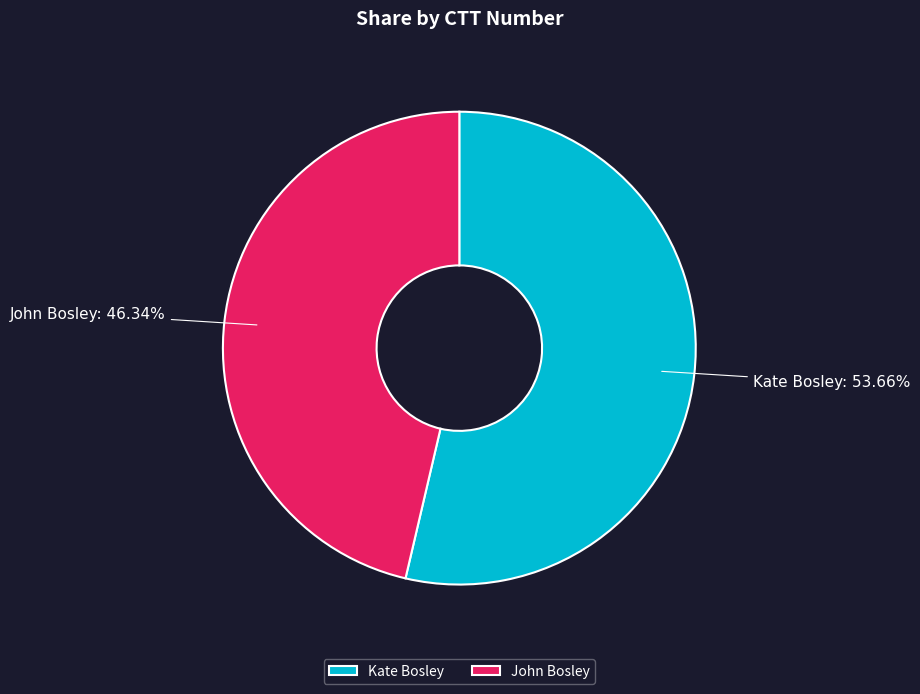

Is the sum of John Bosley and Kate Bosley greater than half?

Yes